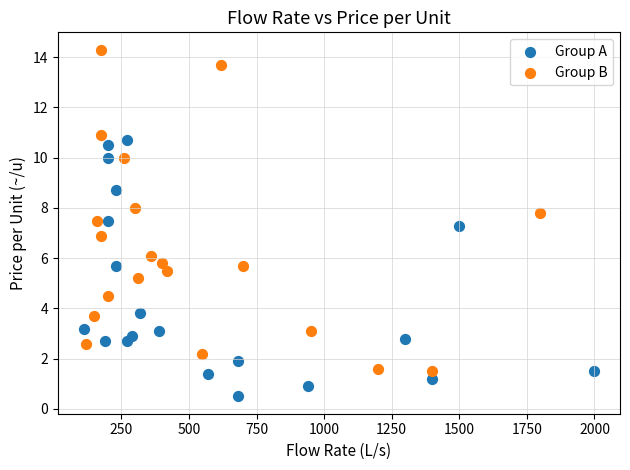

Which series reaches the minimum Y coordinate?

Group A